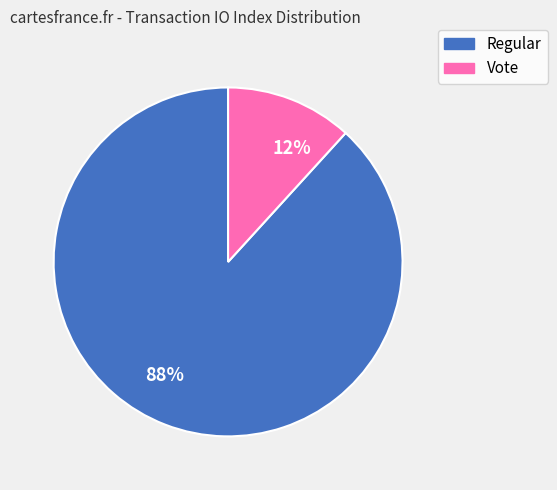

To the nearest percent, what is the average slice percentage?

50%